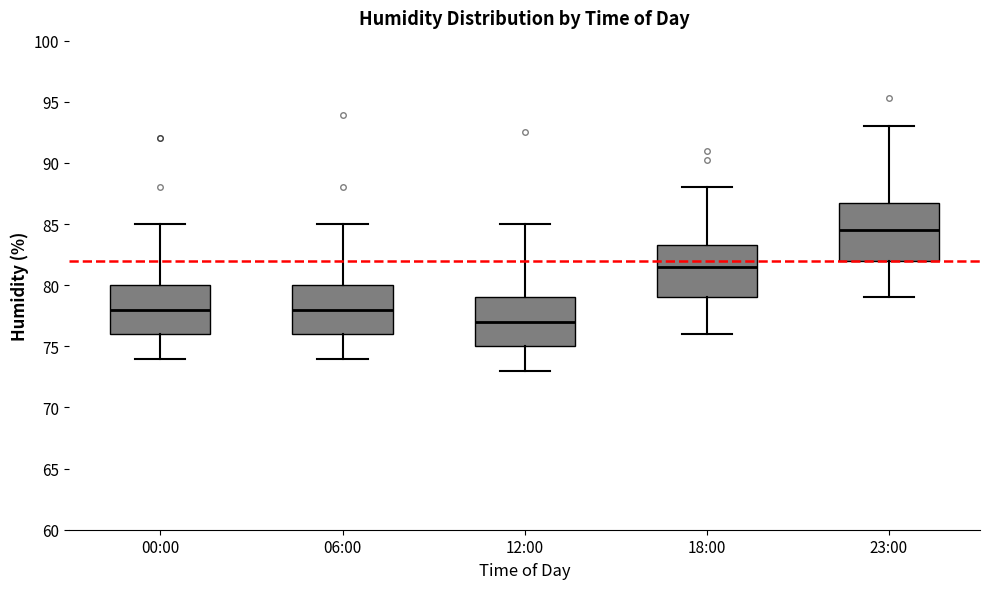

Reading left to right, read every box against the y-axis: the position of its median line, the range the box covers, and the ends of its whiskers. The values are not printed on the chart, so give them approximately, as read against the axis.

00:00: median 78.0, box 76.0 to 80.0, whiskers 74.0 to 85.0
06:00: median 78.0, box 76.0 to 80.0, whiskers 74.0 to 85.0
12:00: median 77.0, box 75.0 to 79.0, whiskers 73.0 to 85.0
18:00: median 81.5, box 79.0 to 83.5, whiskers 76.0 to 88.0
23:00: median 84.5, box 82.0 to 87.0, whiskers 79.0 to 93.0